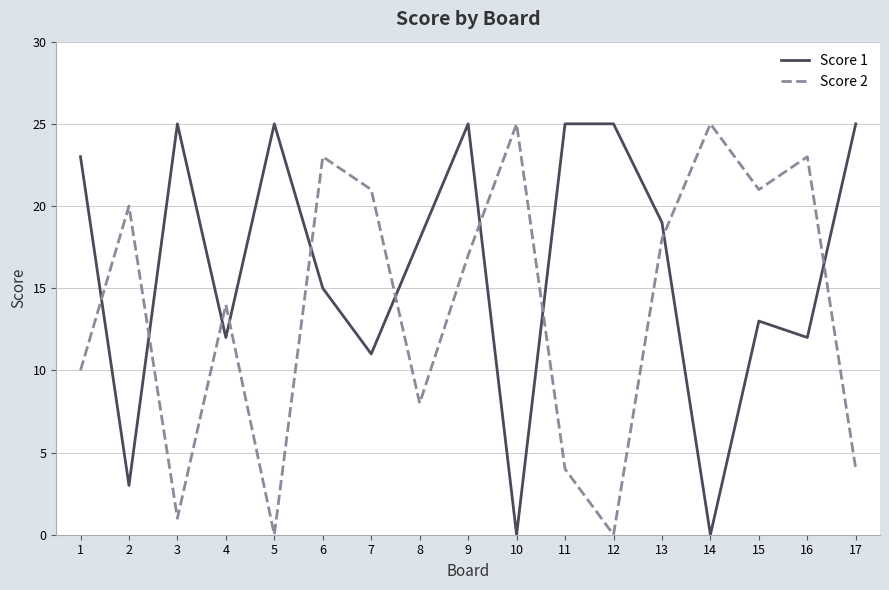

Which series changed the most between 7 and 11?

Score 2